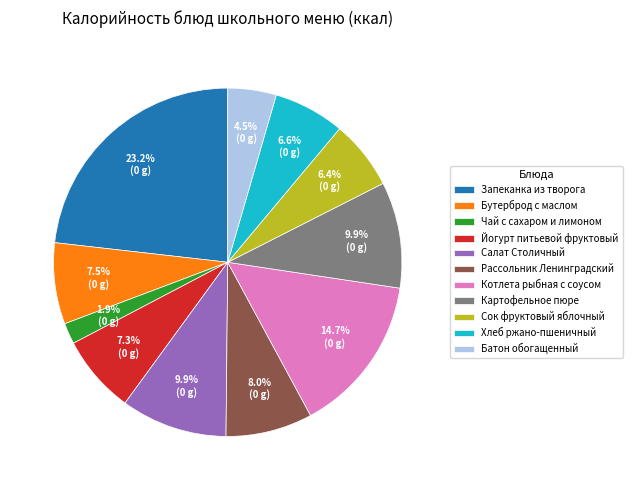

Which slice is the smallest?

Чай с сахаром и лимоном